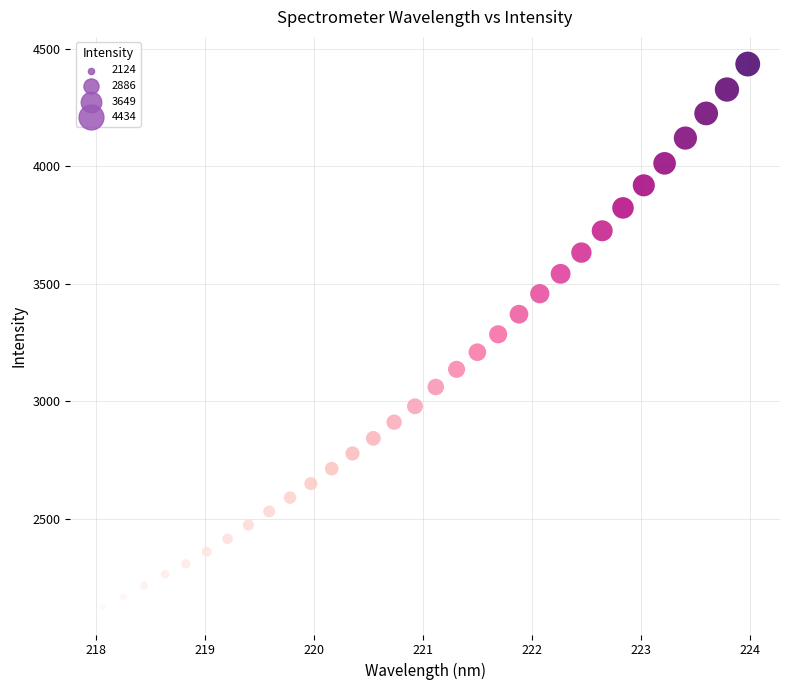

What is the range of X values (max minus min)?

5.9